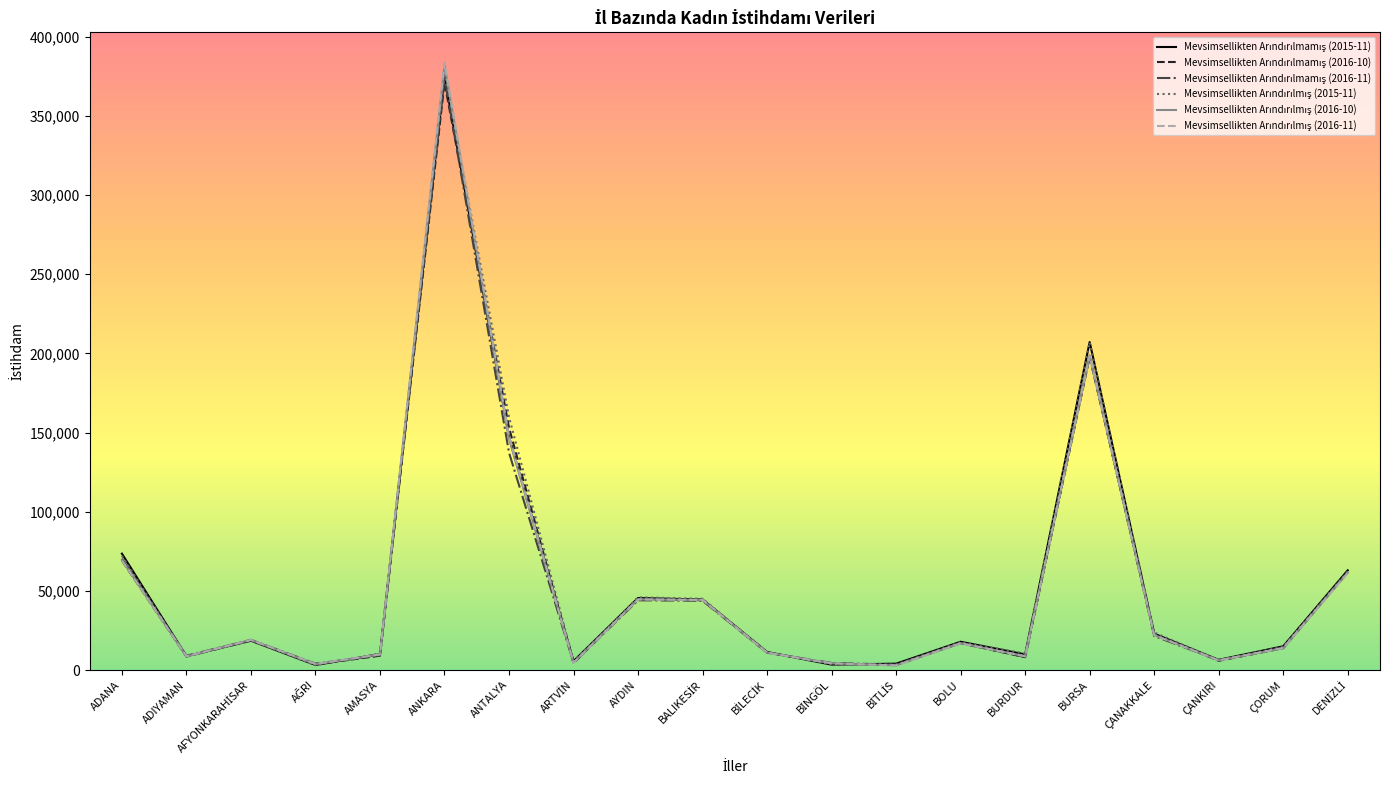

What is the total value across all series at ADIYAMAN?

52037